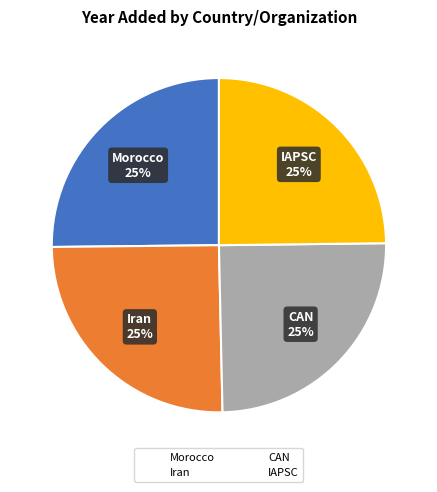

To the nearest percent, what portion does Morocco represent?

25%